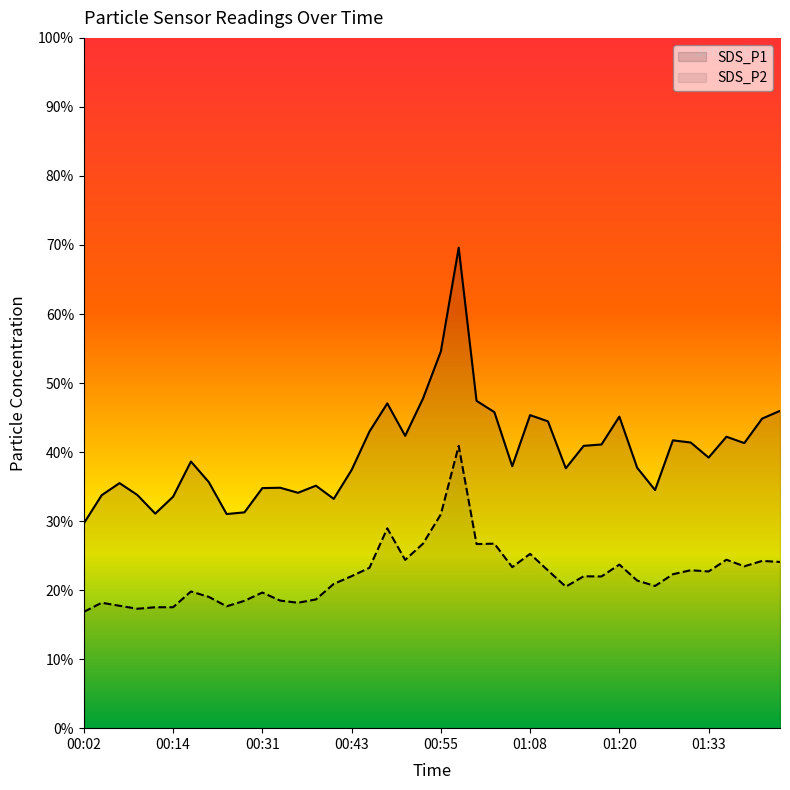

What is the difference between the second highest and second lowest values in the SDS_P1 series?

23.6